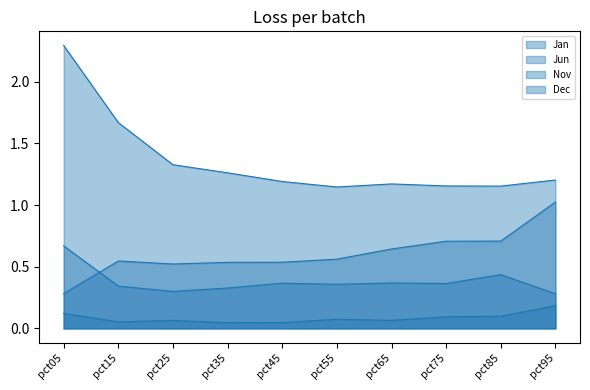

Reading left to right, transcribe all the data shown in this chart.

Jan: pct05=2.3	pct15=1.7	pct25=1.3	pct35=1.3	pct45=1.2	pct55=1.1	pct65=1.2	pct75=1.2	pct85=1.2	pct95=1.2
Jun: pct05=0.7	pct15=0.3	pct25=0.3	pct35=0.3	pct45=0.4	pct55=0.4	pct65=0.4	pct75=0.4	pct85=0.4	pct95=0.3
Nov: pct05=0.3	pct15=0.5	pct25=0.5	pct35=0.5	pct45=0.5	pct55=0.6	pct65=0.6	pct75=0.7	pct85=0.7	pct95=1.0
Dec: pct05=0.1	pct15=0.1	pct25=0.1	pct35=0.0	pct45=0.0	pct55=0.1	pct65=0.1	pct75=0.1	pct85=0.1	pct95=0.2